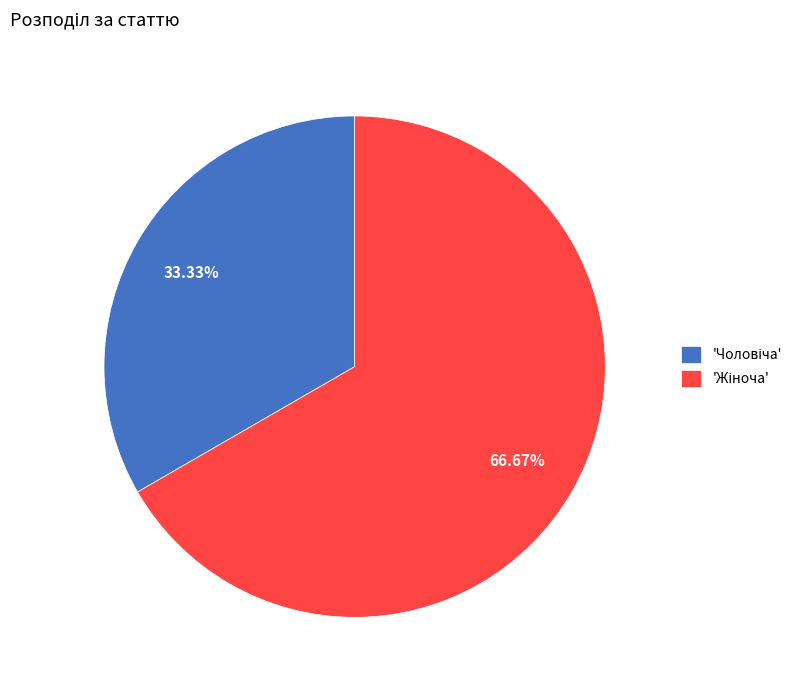

Is there a majority slice in this chart?

Yes